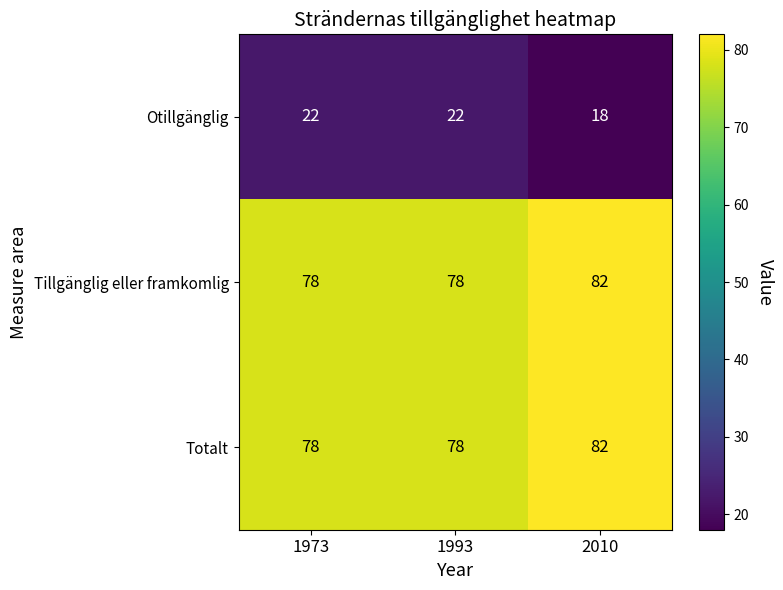

How many distinct data groups are displayed?

3